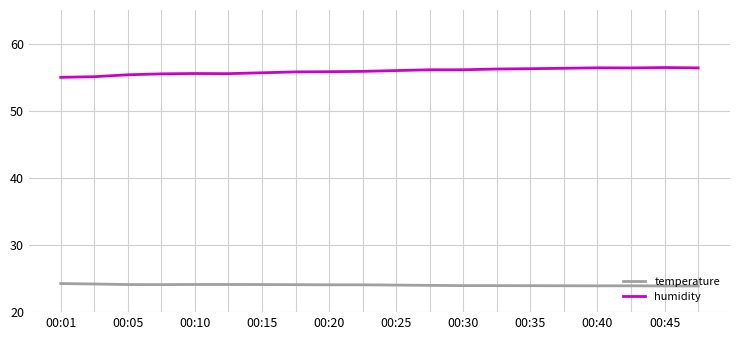

Rank the series by their average value, from highest to lowest.

humidity, temperature